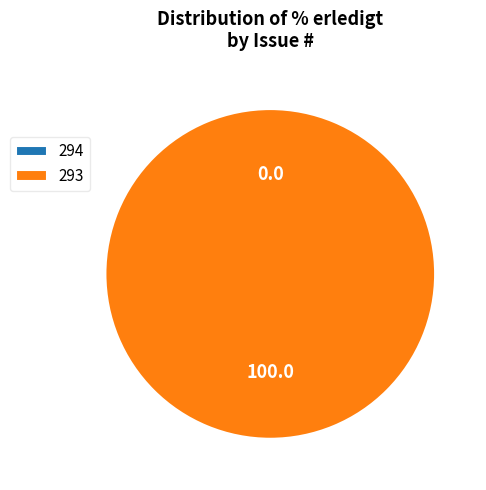

Combined, what portion of the pie is 293 and 294?

100.0%